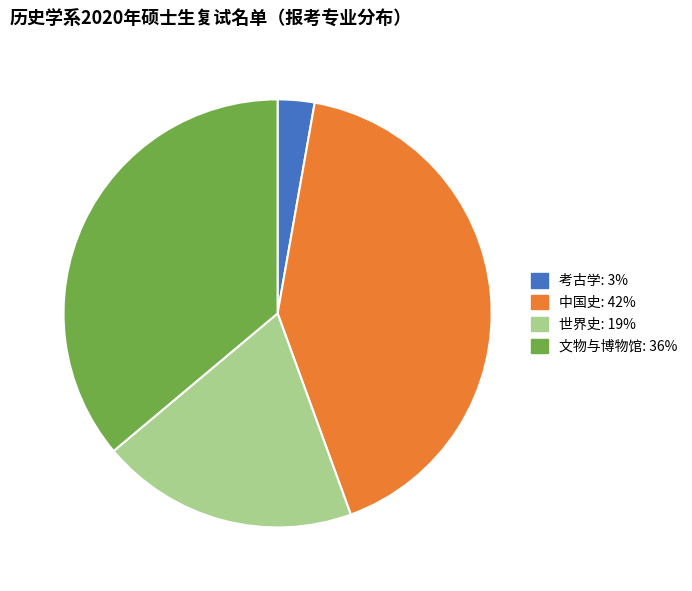

Combined, do 文物与博物馆 and 中国史 account for over 50%?

Yes